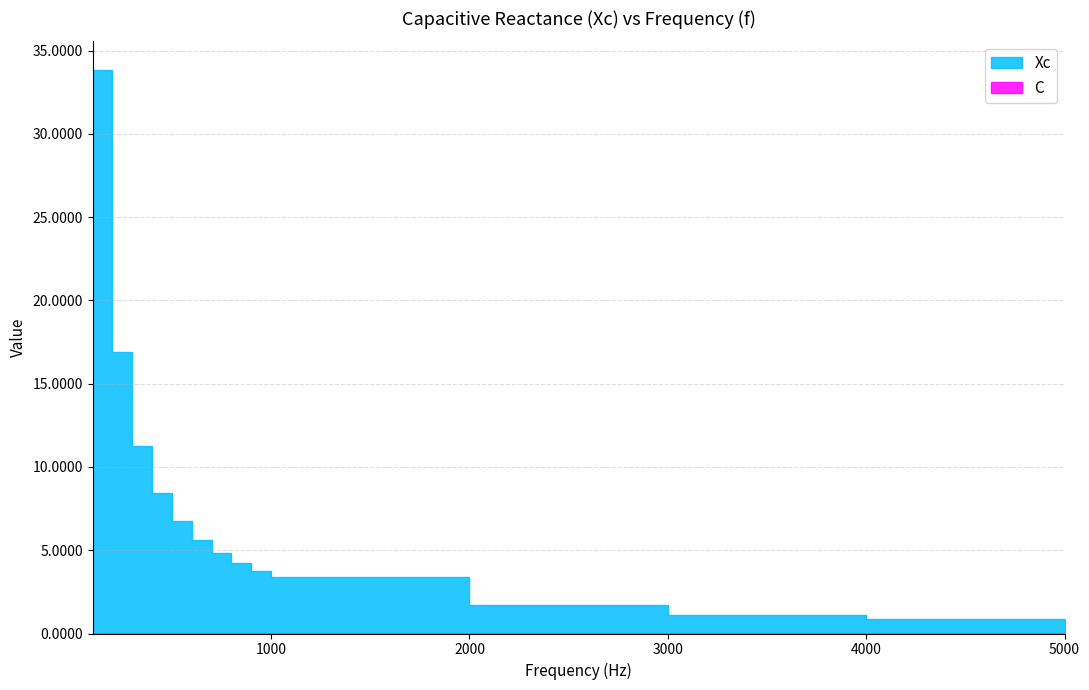

True or false: Xc has more than 0 interior local peaks.

False